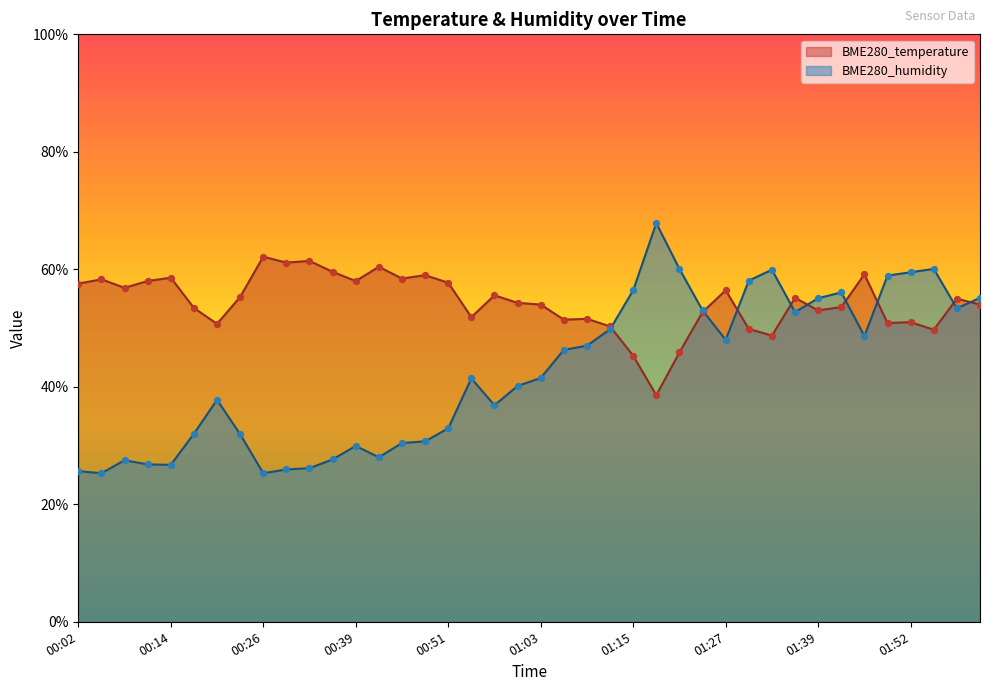

Which series has the largest Y range (max minus min)?

BME280_humidity